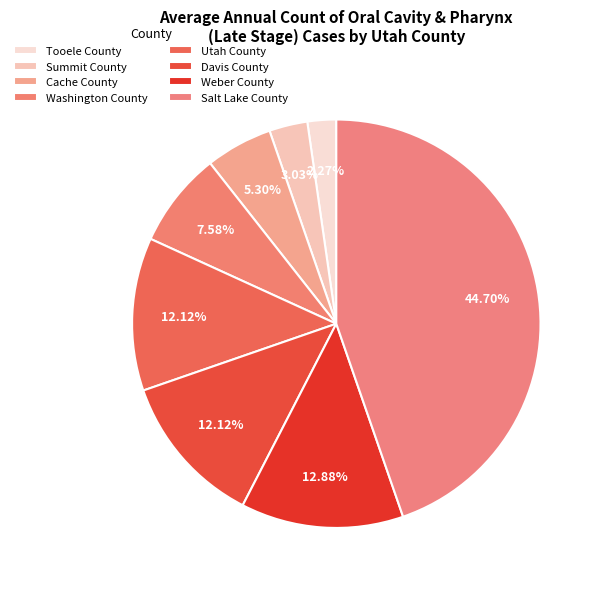

Does Davis County represent more than half of the total?

No